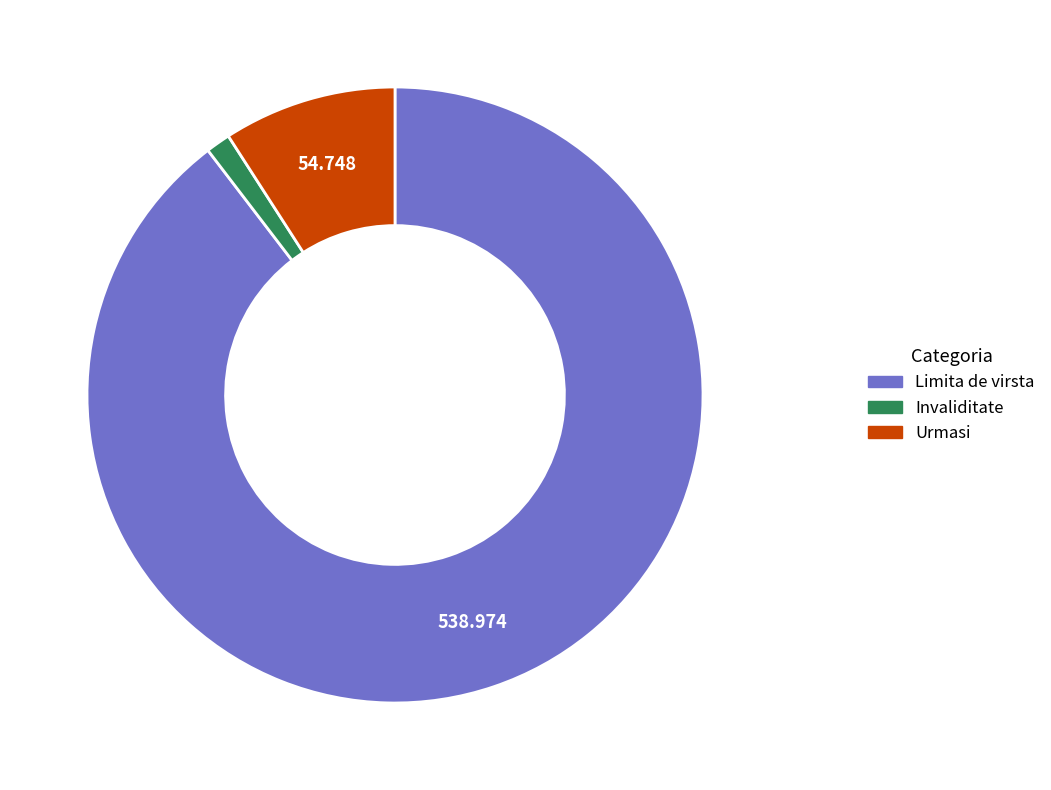

Which category has the biggest portion of the pie?

Limita de virsta